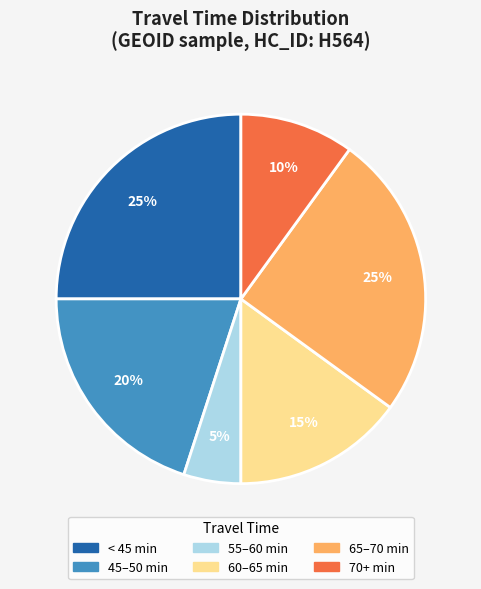

Which category has the smallest portion of the pie?

55–60 min